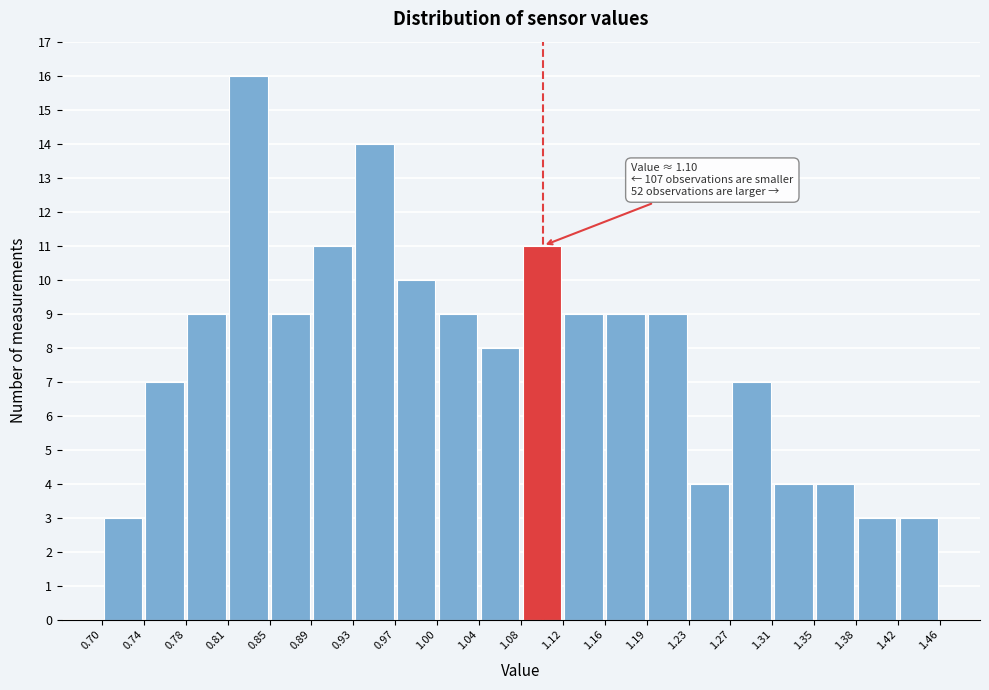

Over which range of the x-axis is the bar tallest?

0.81 to 0.85